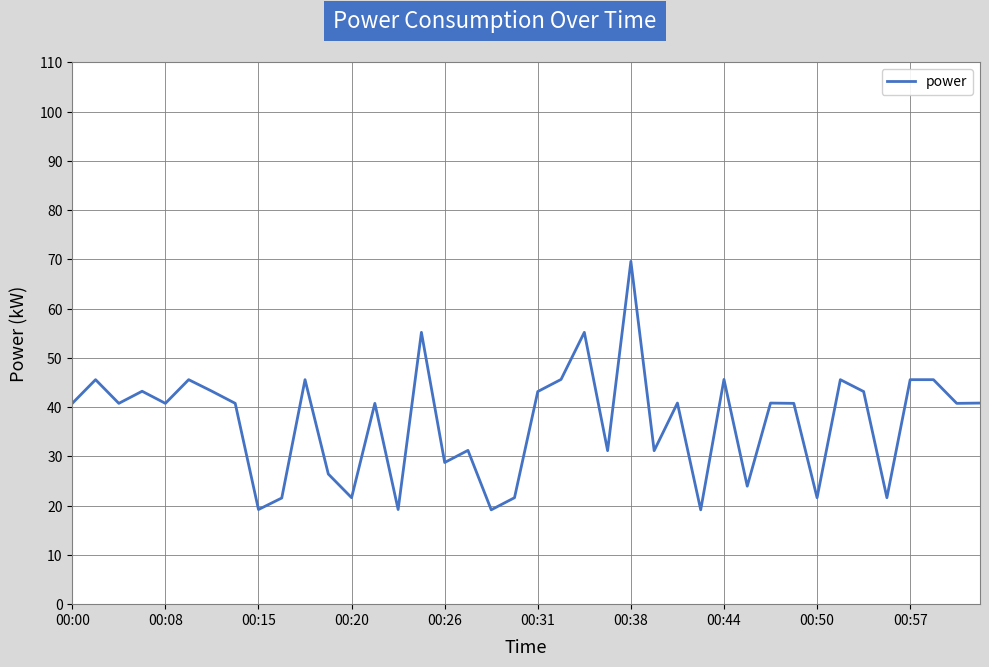

What is the minimum value shown in the chart?

19.2